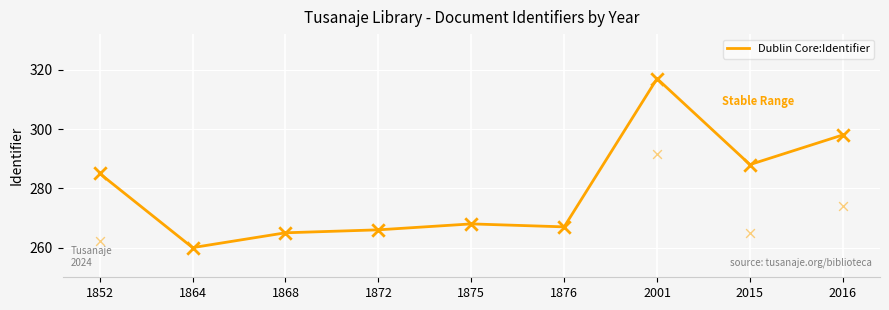

What is the ratio of the value at 1868 to the value at 1872?

1.0